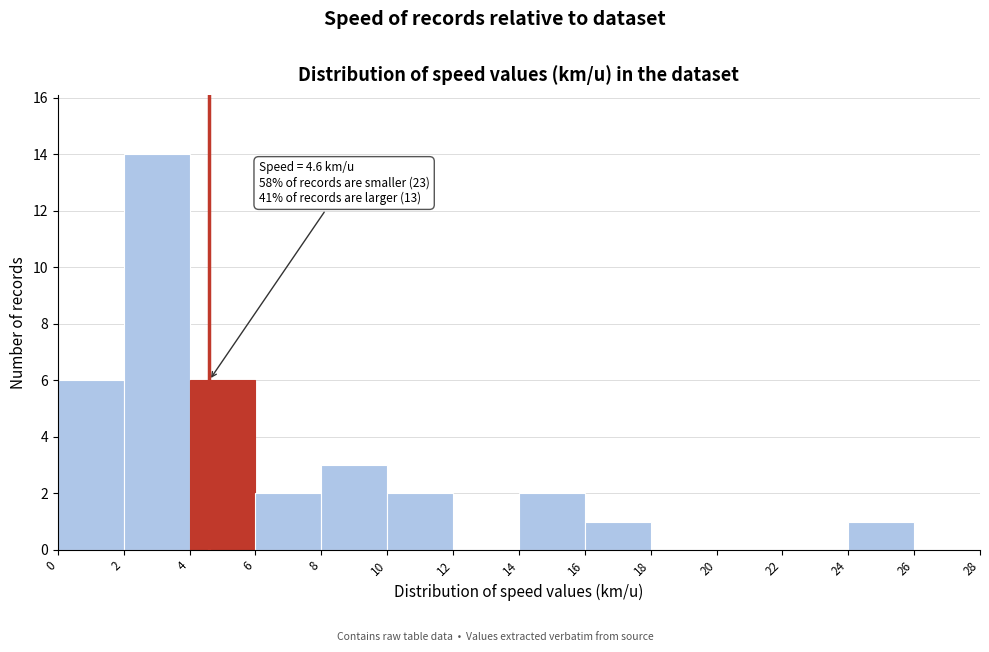

Which range on the x-axis has the tallest bar?

2 to 4